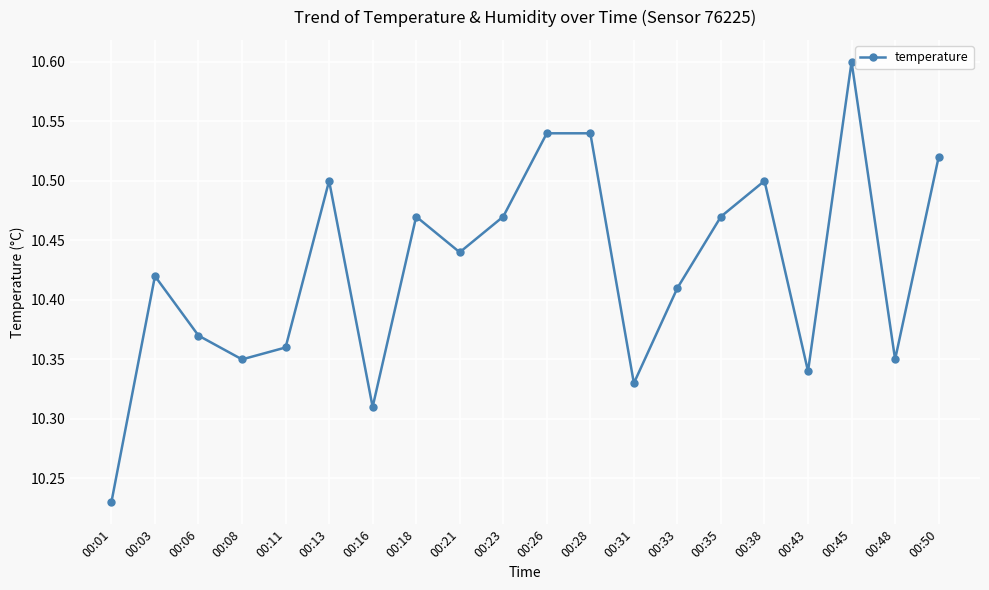

What is the sum of all values?

208.5